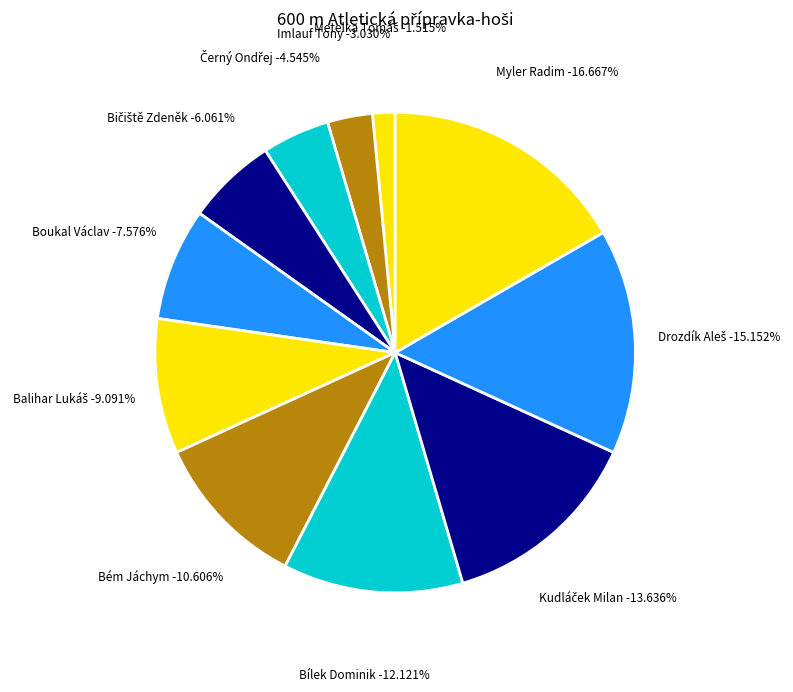

Approximately how many times larger is the value at Bém Jáchym compared to Bílek Dominik?

0.9